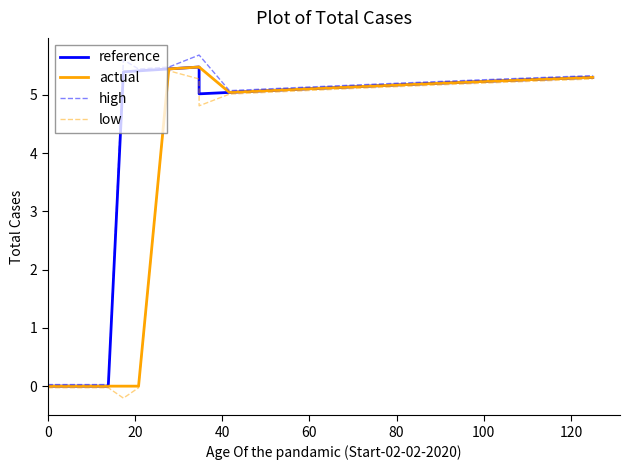

What are all the series names shown in the legend?

reference, actual, high, low